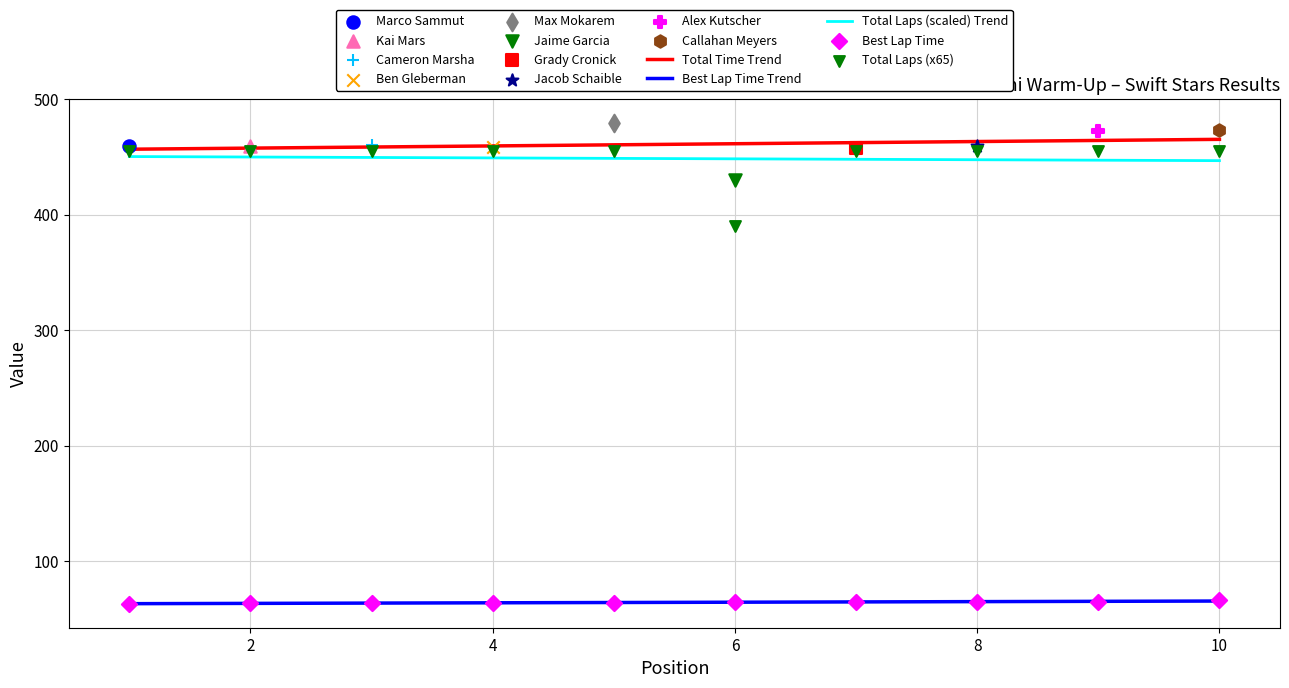

At how many categories does at least one series exceed 410?

10